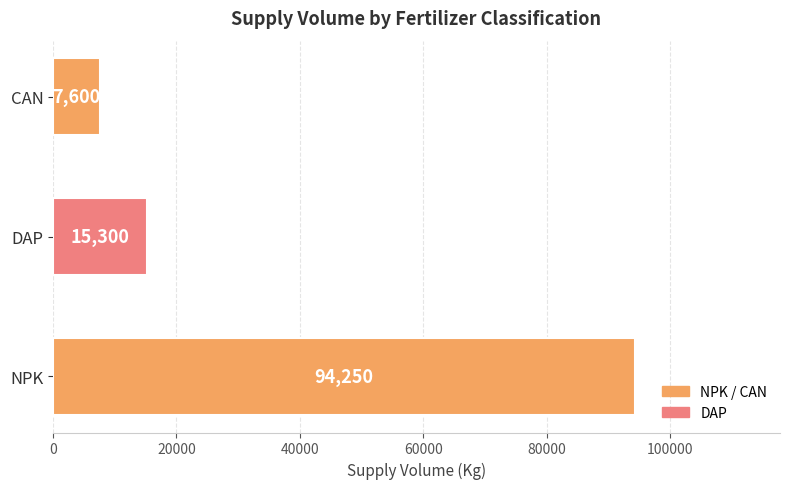

The chart shows a value of 2921 at CAN. True or false?

False